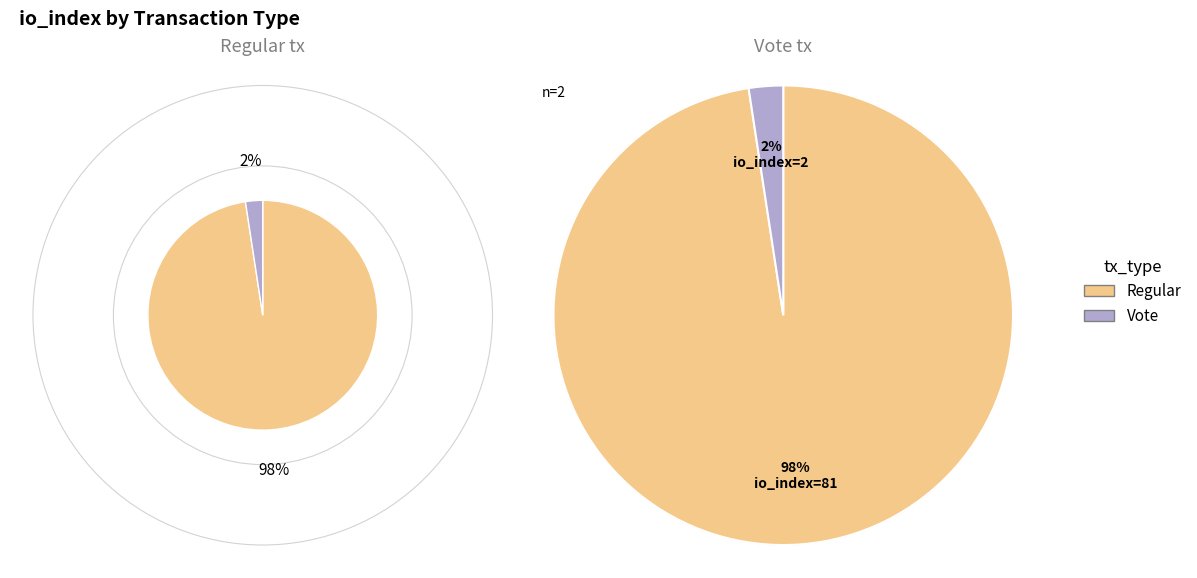

To the nearest percent, what is the average slice percentage?

50%